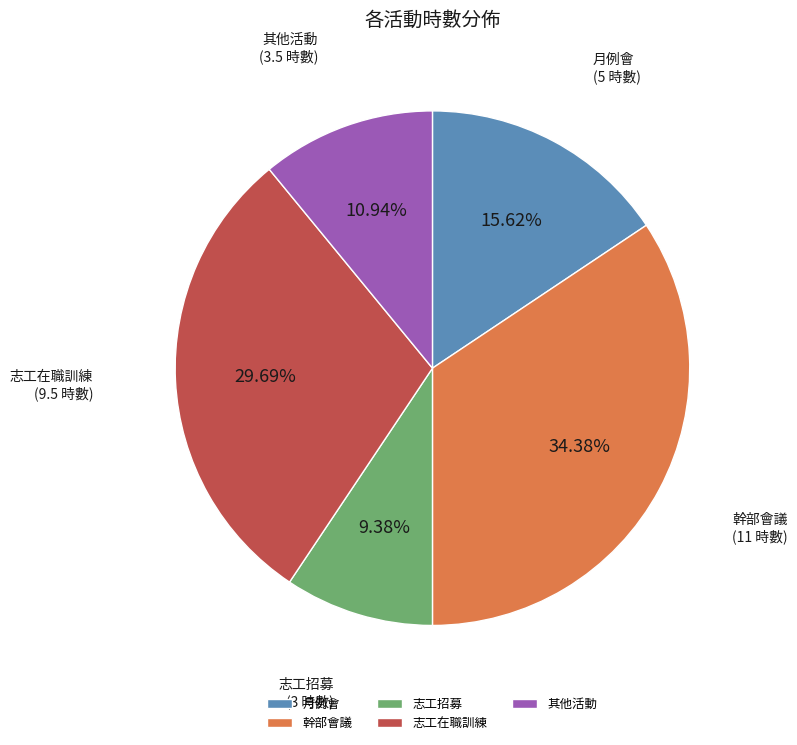

To the nearest percent, what percentage of the pie is 幹部會議?

34%